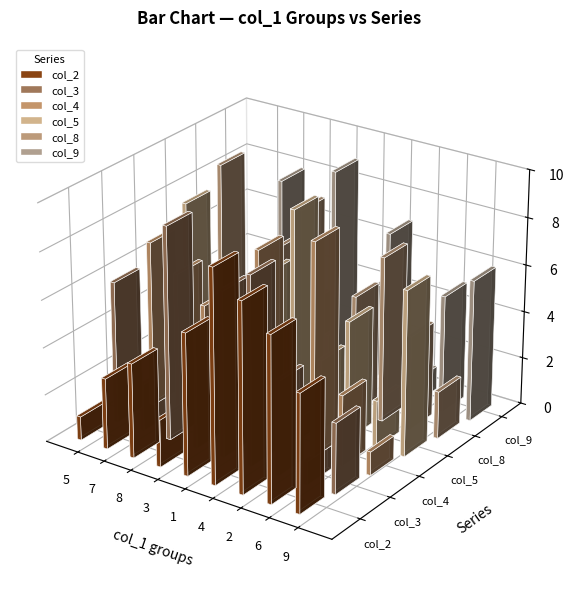

Where does the col_9 series first go above 5?

7